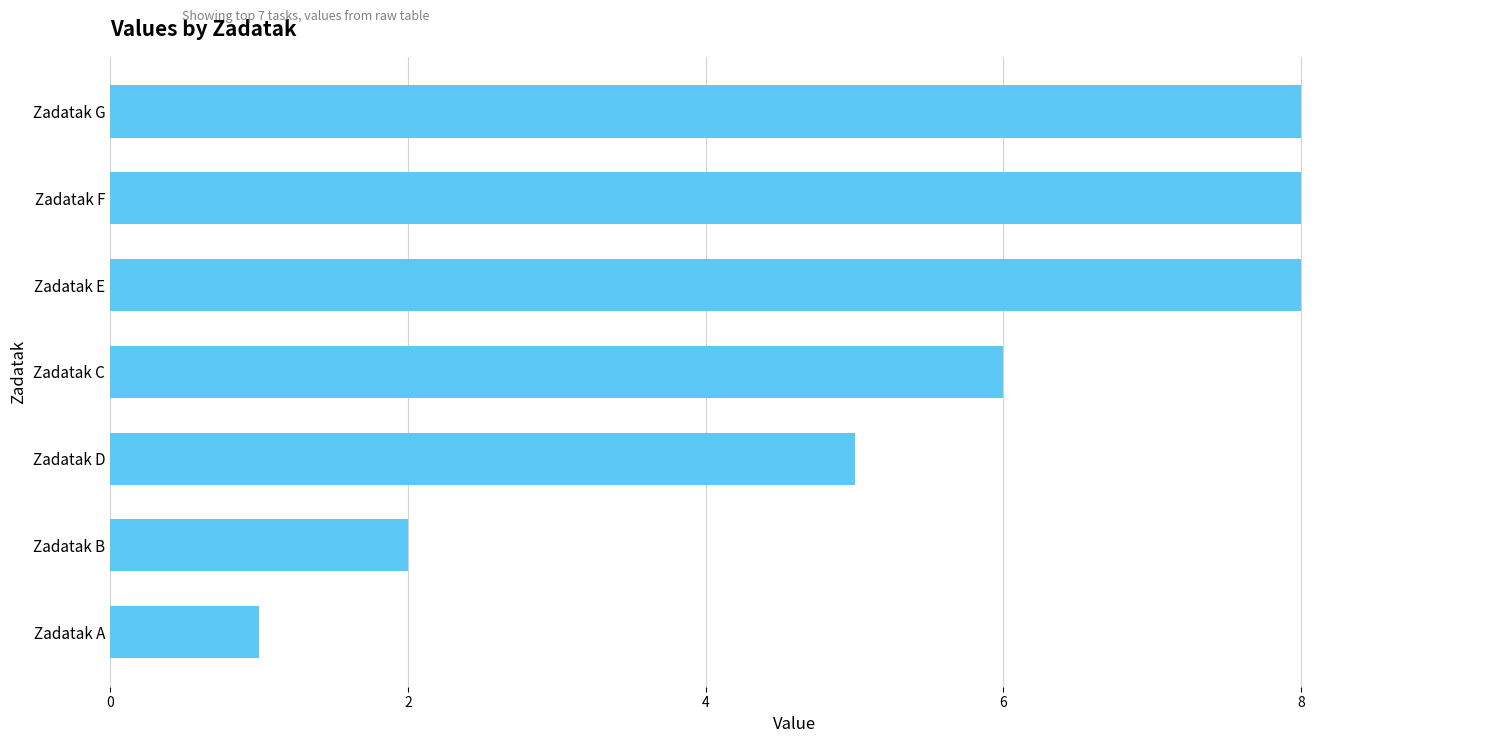

What is the difference between the values at Zadatak C and Zadatak B?

4